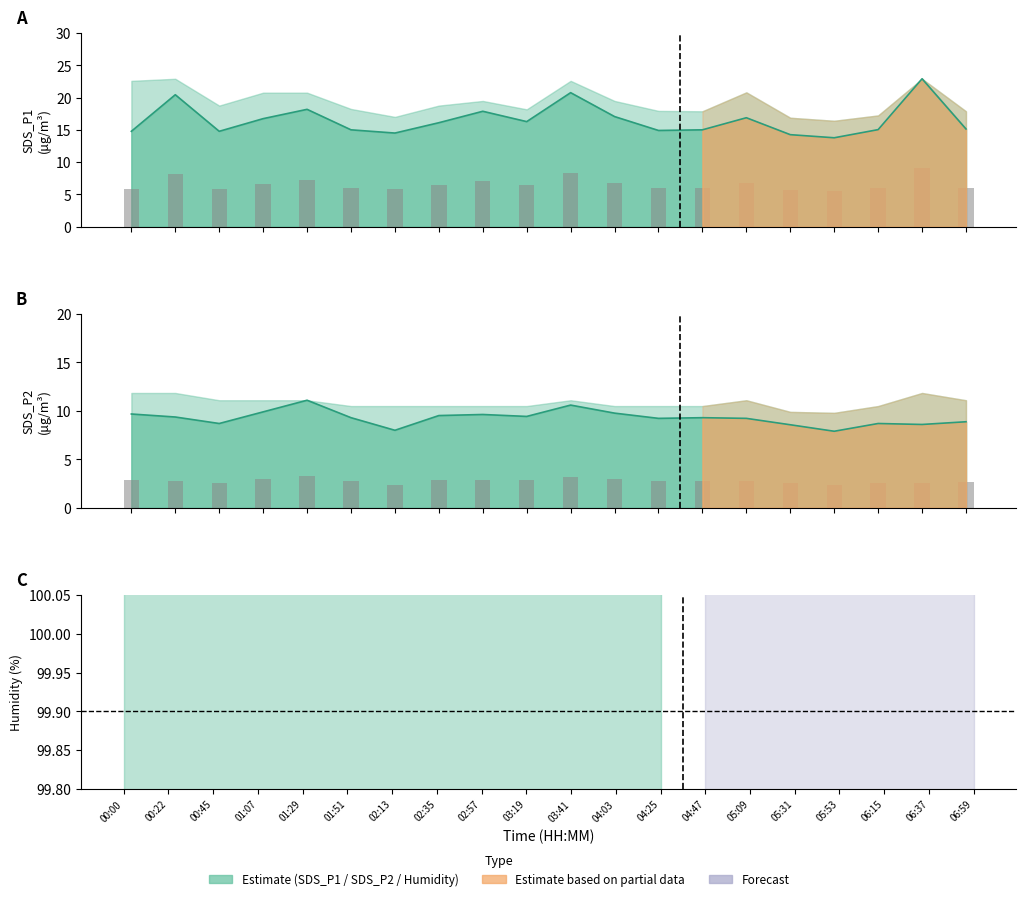

At which label is SDS_P2 closest to 9?

06:59